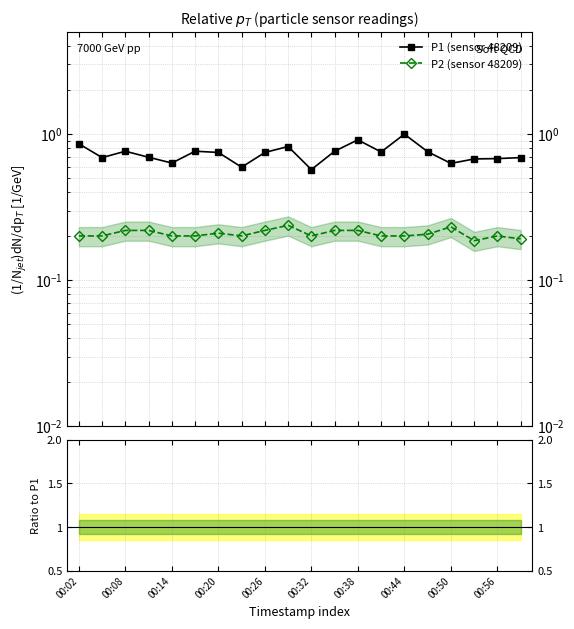

The value of P2 (sensor 48209) at 00:20 is 0.2. True or false?

True